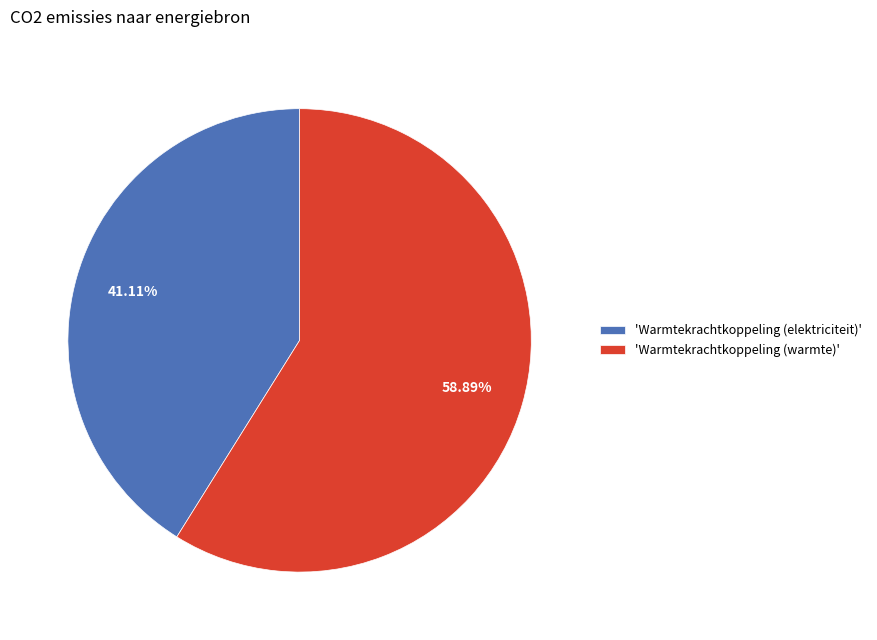

To the nearest percent, what is the average slice percentage?

50%